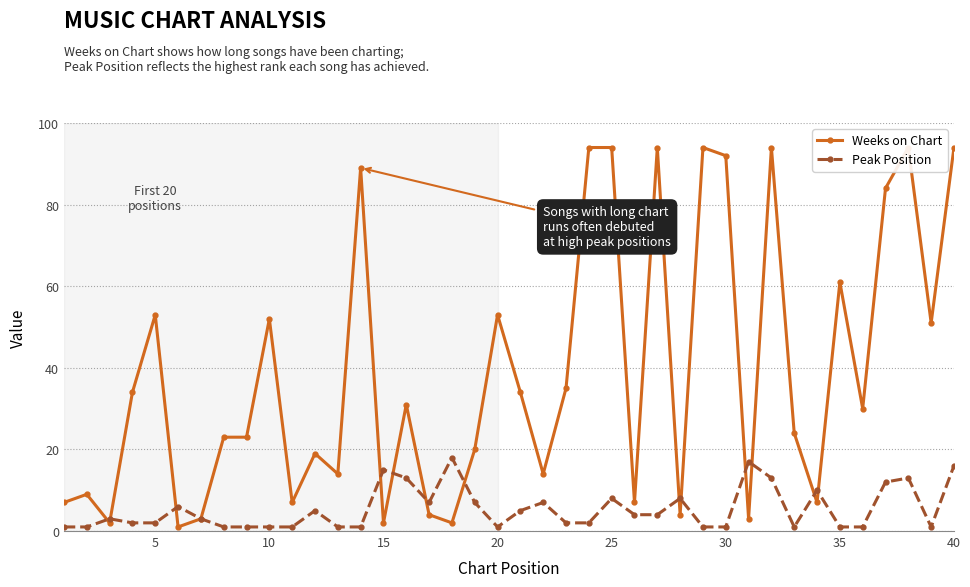

Rank the series by their average value, from highest to lowest.

Weeks on Chart, Peak Position